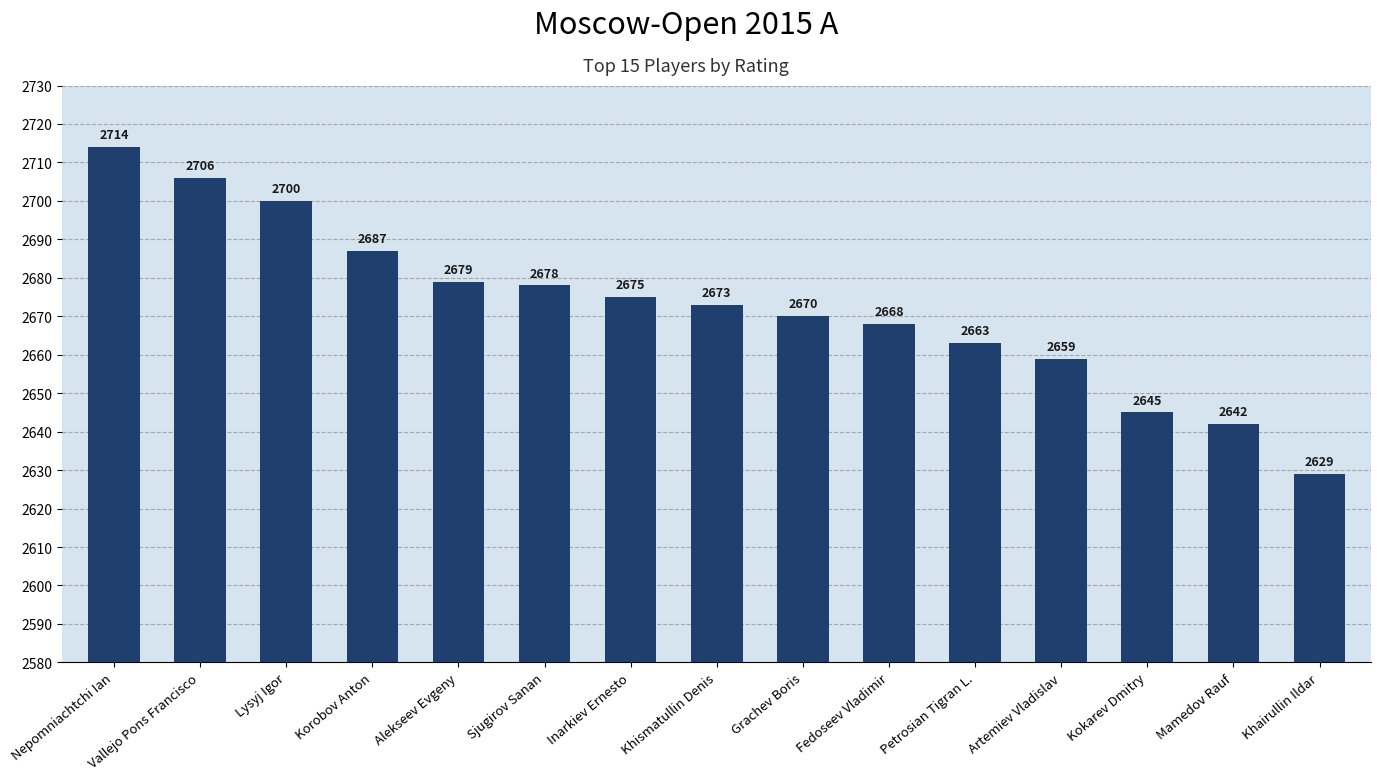

Where is the data nearest to the value 2671?

Grachev Boris